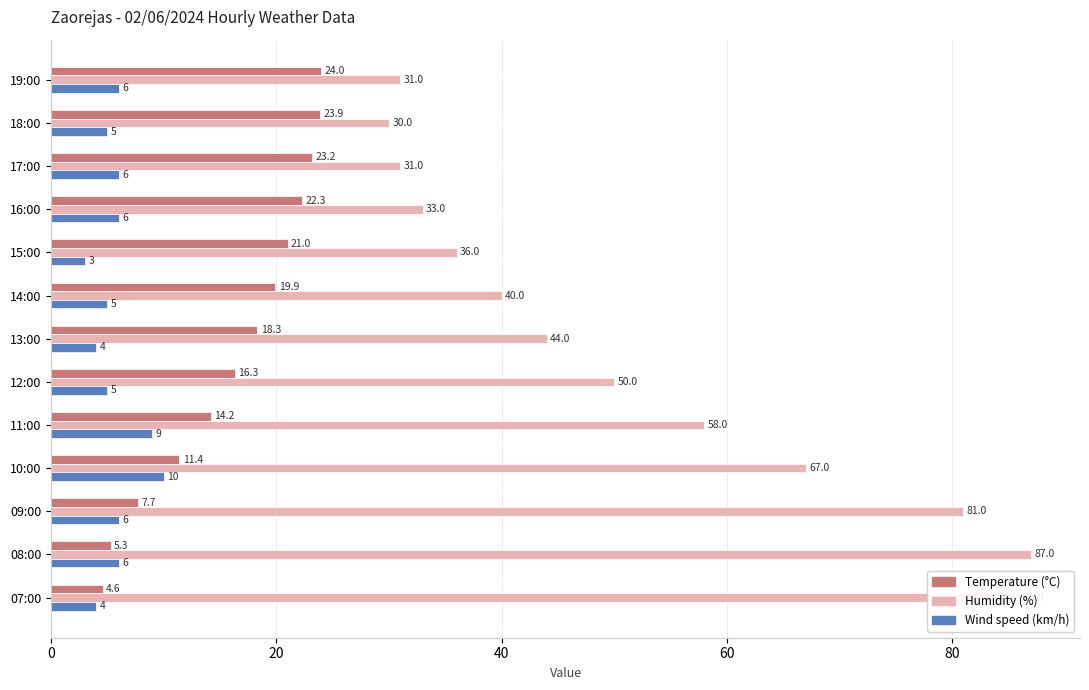

Rank the categories by Temperature (°C) value from lowest to highest.

07:00, 08:00, 09:00, 10:00, 11:00, 12:00, 13:00, 14:00, 15:00, 16:00, 17:00, 18:00, 19:00